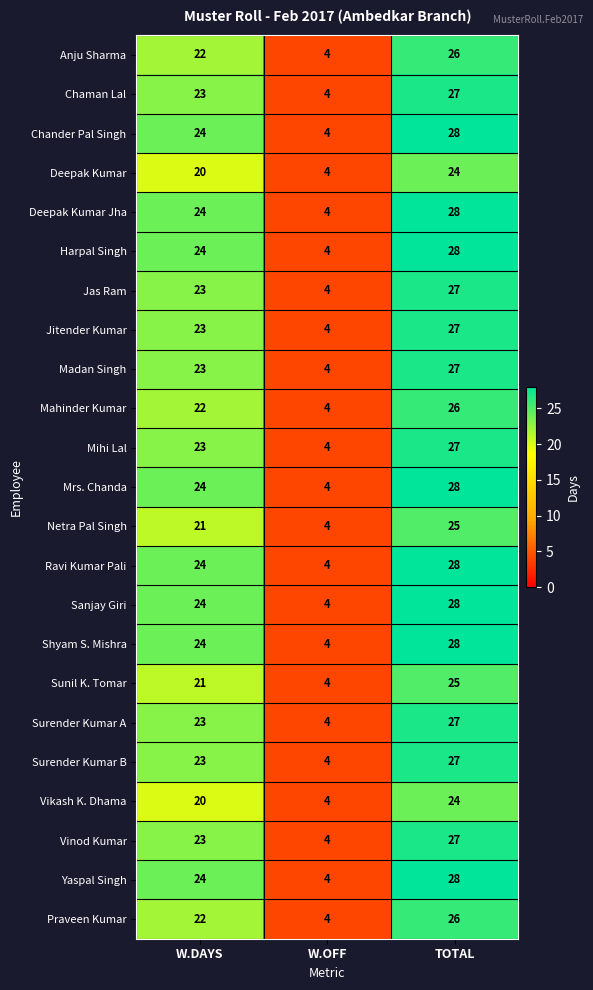

Is it true that Jitender Kumar equals 23 at W.DAYS?

True